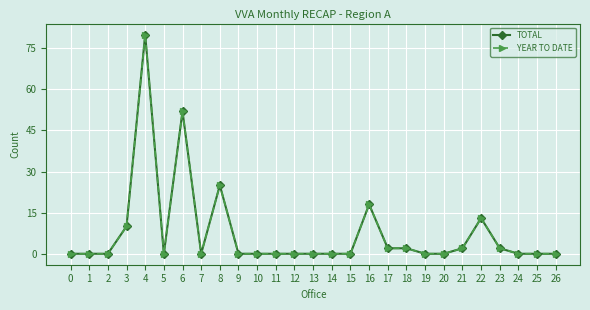

Is it true that YEAR TO DATE equals 2 at 18?

True